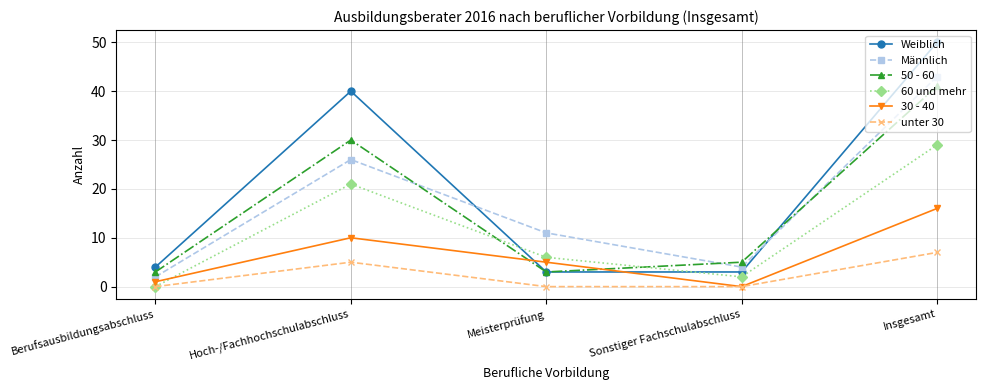

At which category is the sum across all series the highest?

Insgesamt